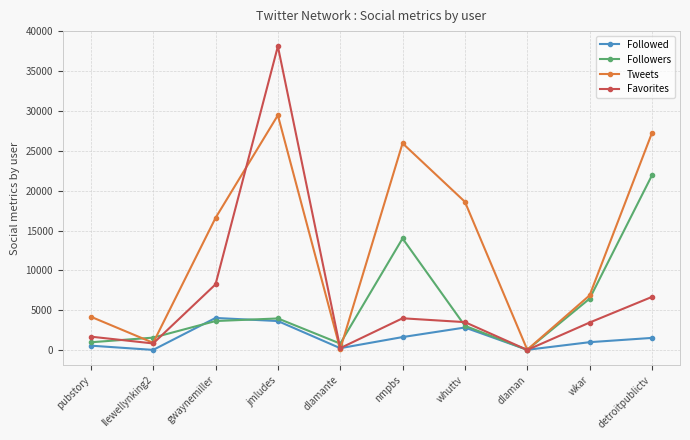

What is the difference between the highest and lowest values at nmpbs?

24340